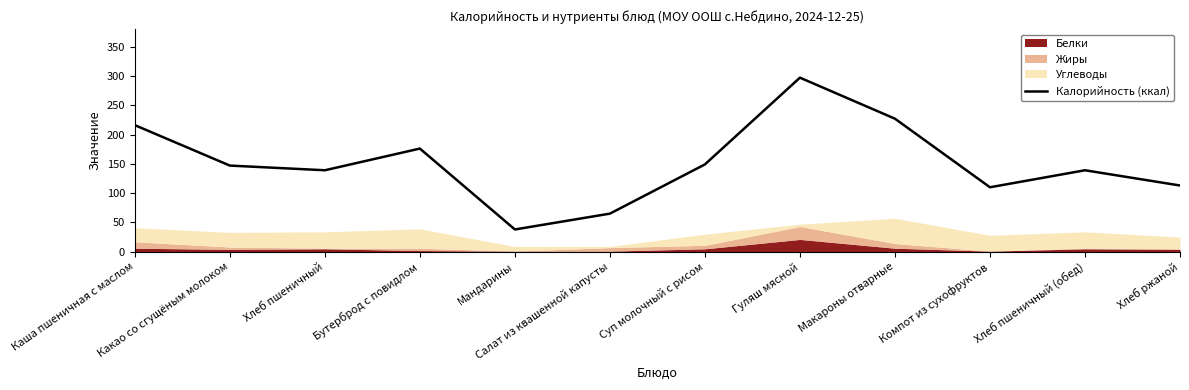

What is the value of the 2nd point from the left?

147